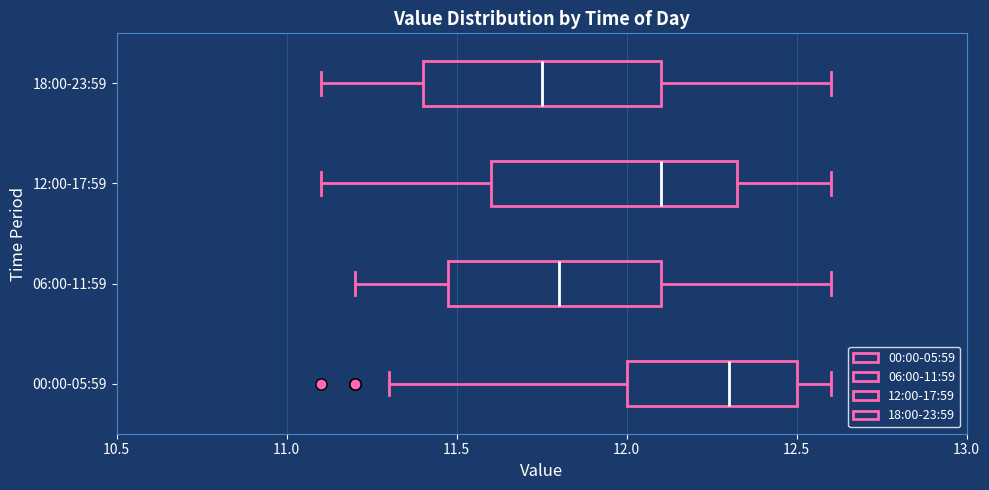

Reading bottom to top, read every box against the x-axis: the position of its median line, the range the box covers, and the ends of its whiskers. The values are not printed on the chart, so give them approximately, as read against the axis.

00:00-05:59: median 12.30, box 12.00 to 12.50, whiskers 11.30 to 12.60
06:00-11:59: median 11.80, box 11.50 to 12.10, whiskers 11.20 to 12.60
12:00-17:59: median 12.10, box 11.60 to 12.35, whiskers 11.10 to 12.60
18:00-23:59: median 11.75, box 11.40 to 12.10, whiskers 11.10 to 12.60